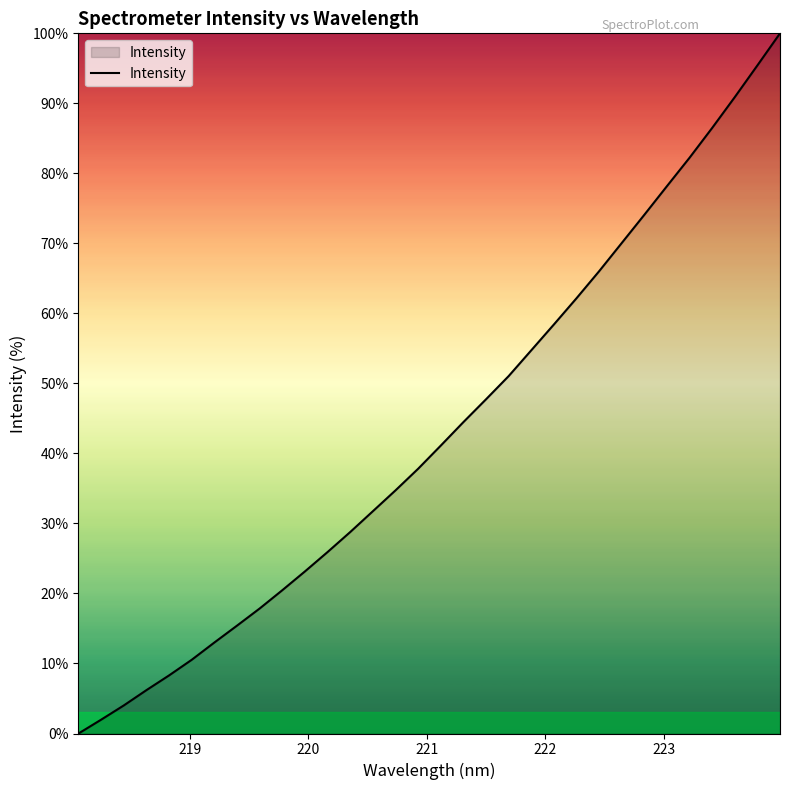

What is the difference between the maximum and minimum values?

100.0